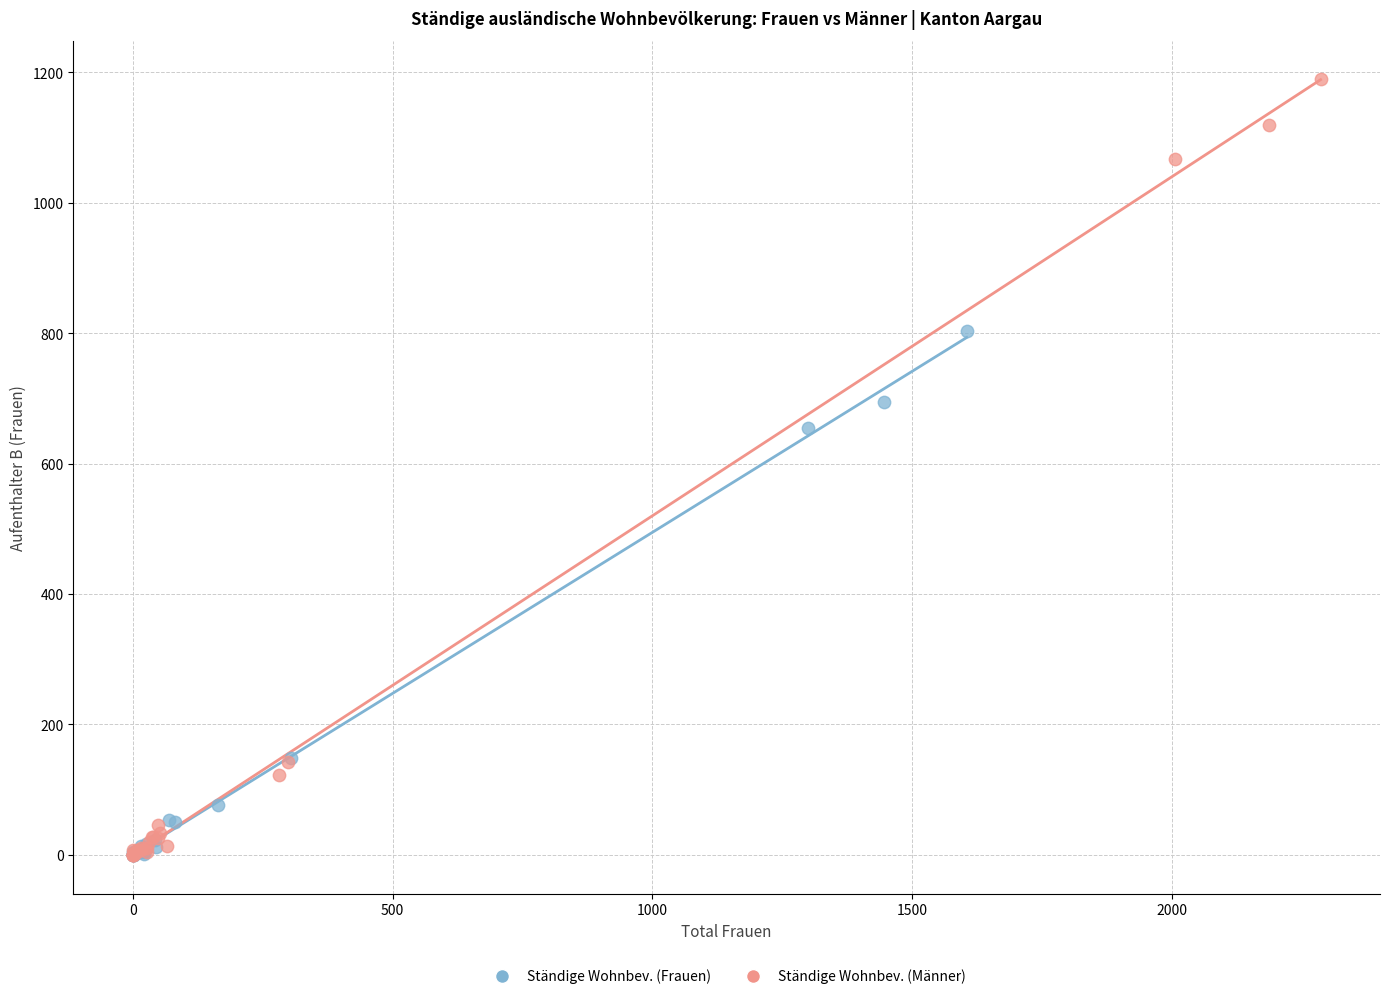

Which series reaches the maximum Y coordinate?

Ständige Wohnbev. (Männer)